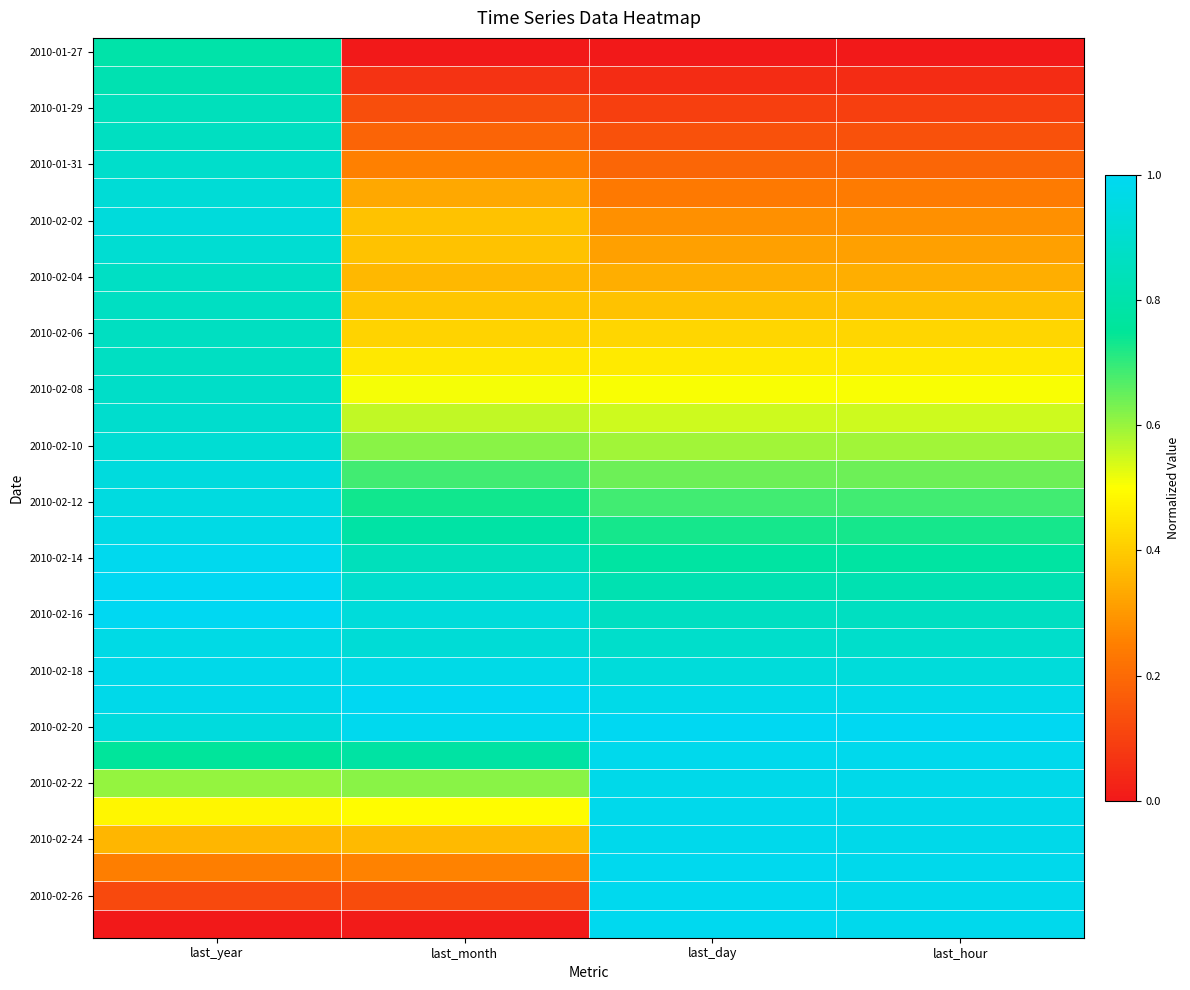

What is the difference between the highest and lowest values at last_day?

1.0